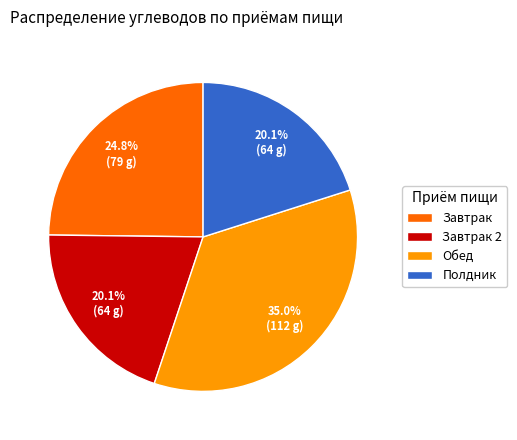

To the nearest percent, what is the combined percentage of Завтрак and Обед?

60%